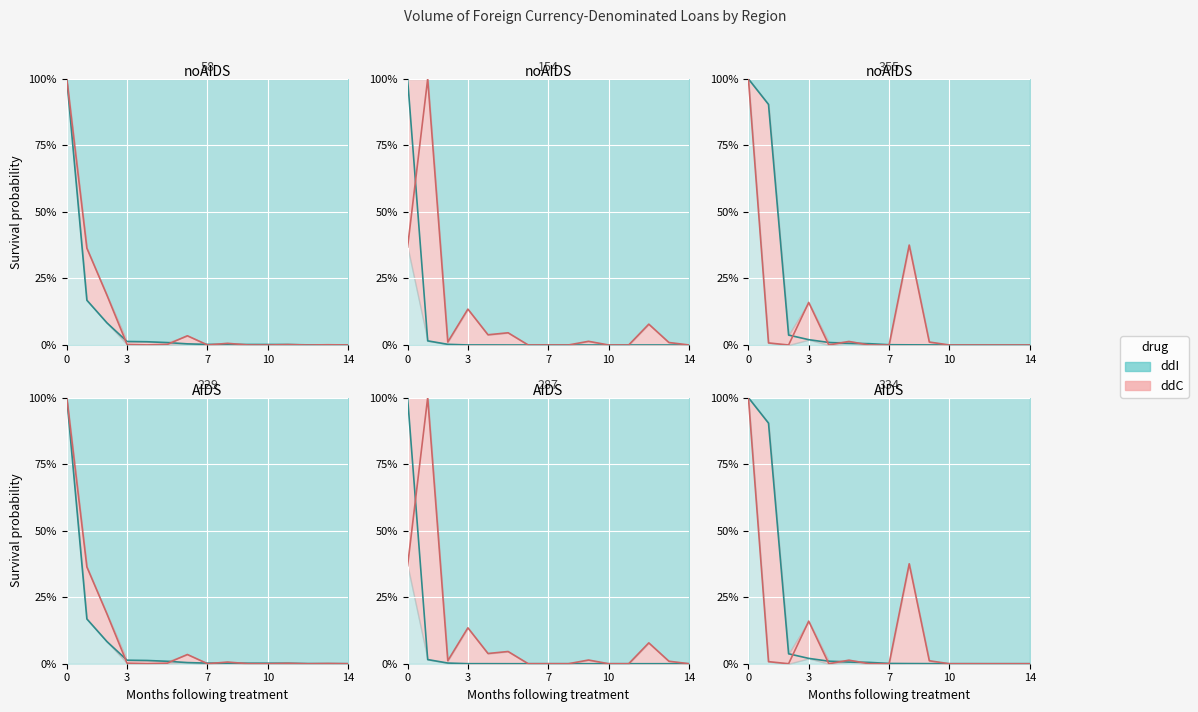

True or false: Other Regions SMB and Own Region cross at least once.

False